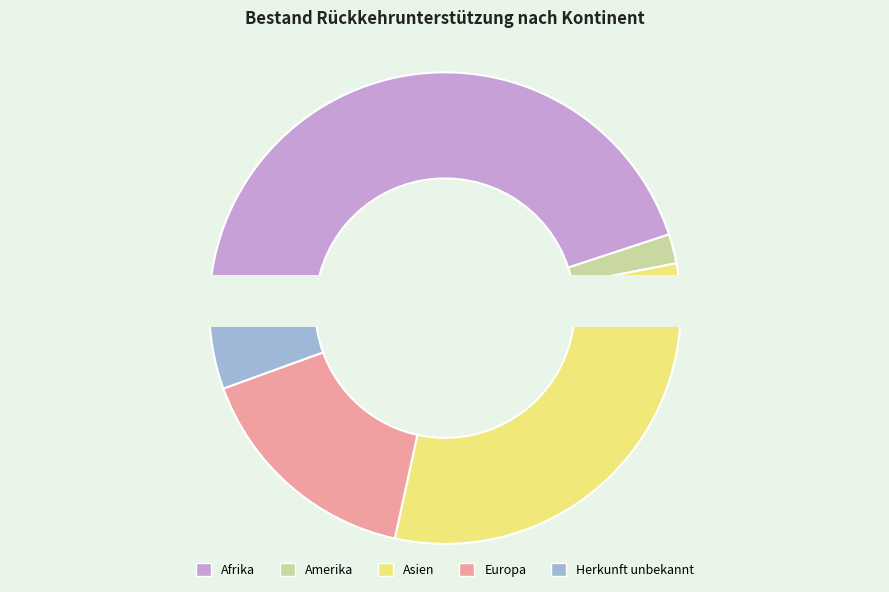

How many slices are in this pie chart?

5